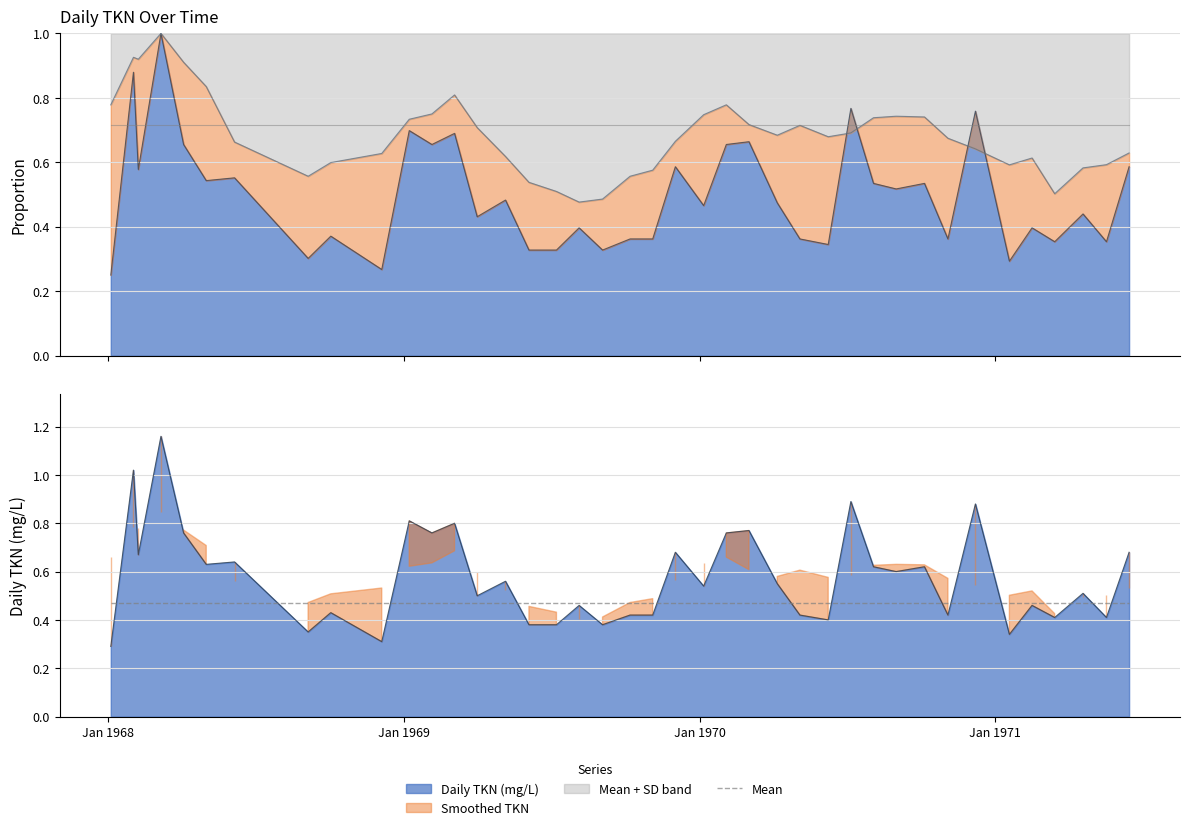

Reading left to right, transcribe all the data shown in this chart.

0.2	0.9	0.6	1.0	0.7	0.5	0.6	0.3	0.4	0.3	0.7	0.7	0.7	0.4	0.5	0.3	0.3	0.4	0.3	0.4	0.4	0.6	0.5	0.7	0.7	0.5	0.4	0.3	0.8	0.5	0.5	0.5	0.4	0.8	0.3	0.4	0.4	0.4	0.4	0.6